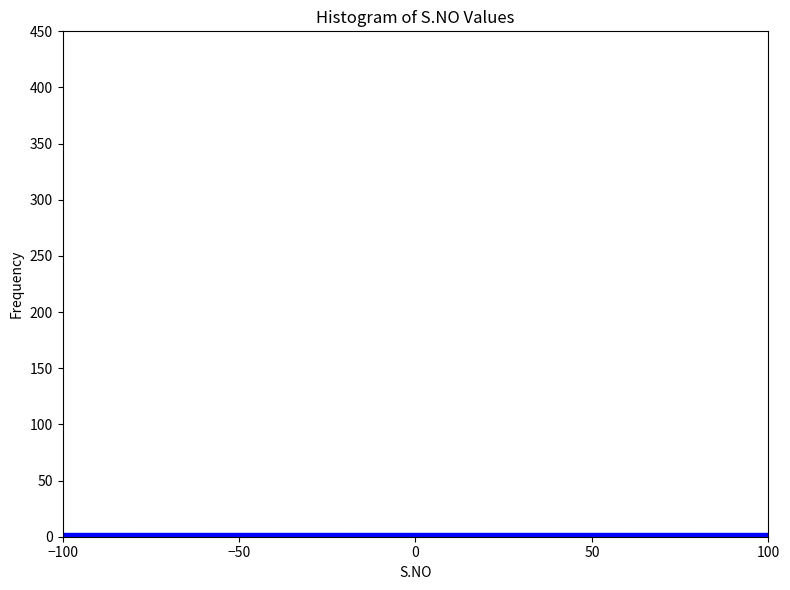

Reading left to right, list every bar in this chart as the range it spans on the x-axis followed by its height. The values are not printed on the chart, so give them approximately, as read against the axis.

-100 to -80: under 5
-80 to -60: under 5
-60 to -40: under 5
-40 to -20: under 5
-20 to 0: under 5
0 to 20: under 5
20 to 40: under 5
40 to 60: under 5
60 to 80: under 5
80 to 100: under 5